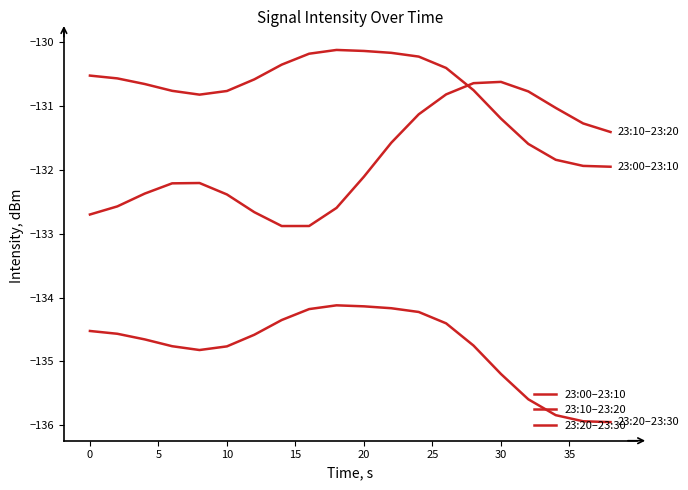

Does the chart display data point markers on the line(s)?

No